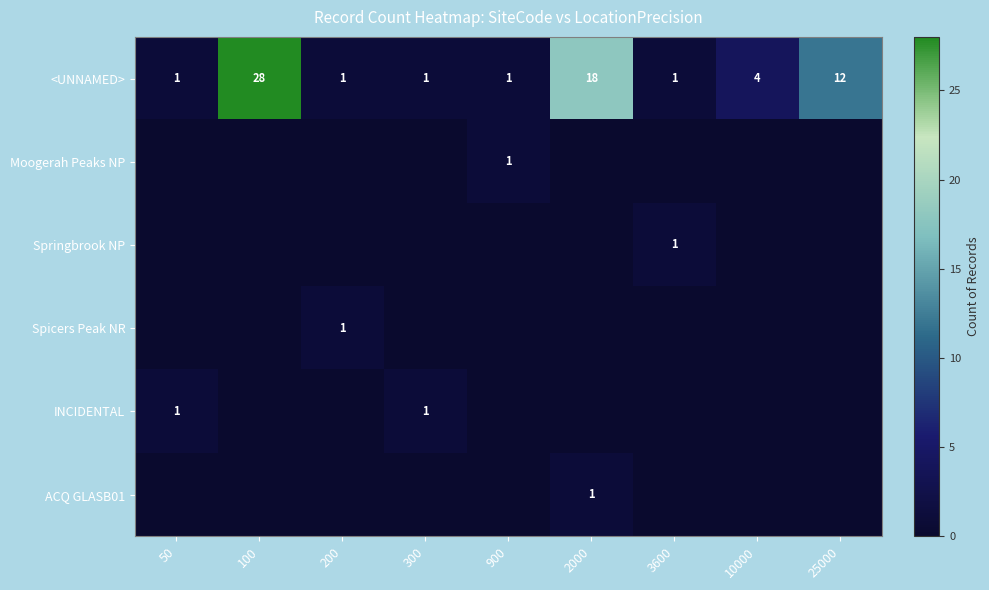

What is the approximate value of <UNNAMED> at 100?

28